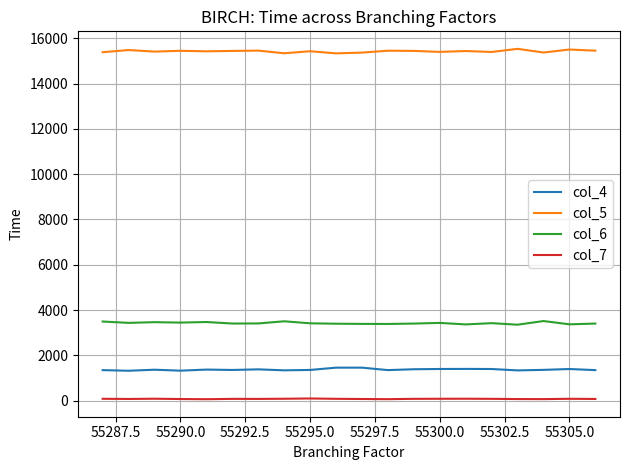

What is the greatest value displayed?

15541